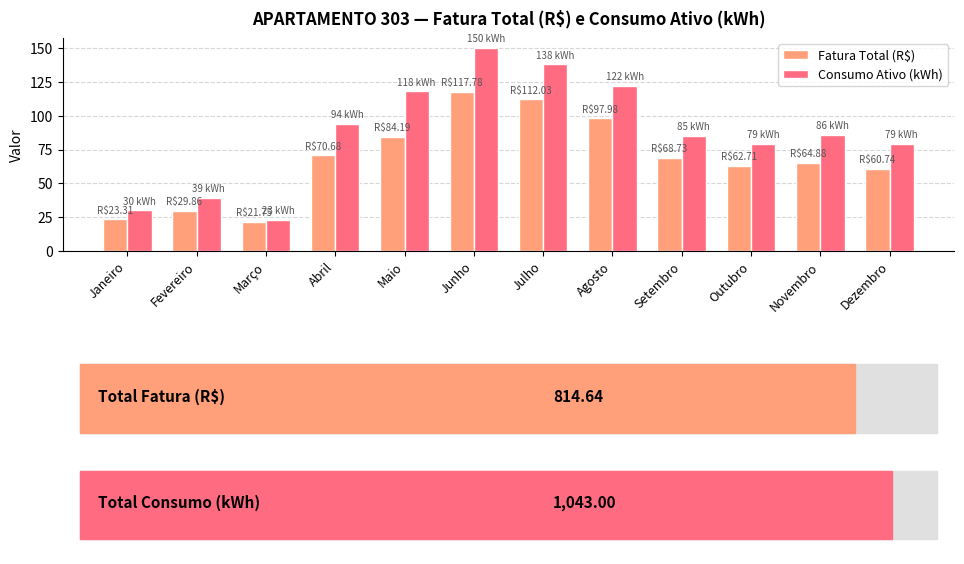

What is the greatest value displayed?

150.0